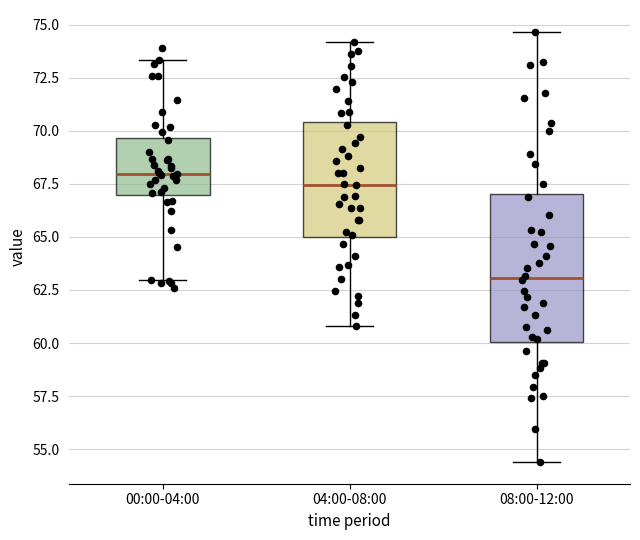

Which box has the highest median line?

00:00-04:00